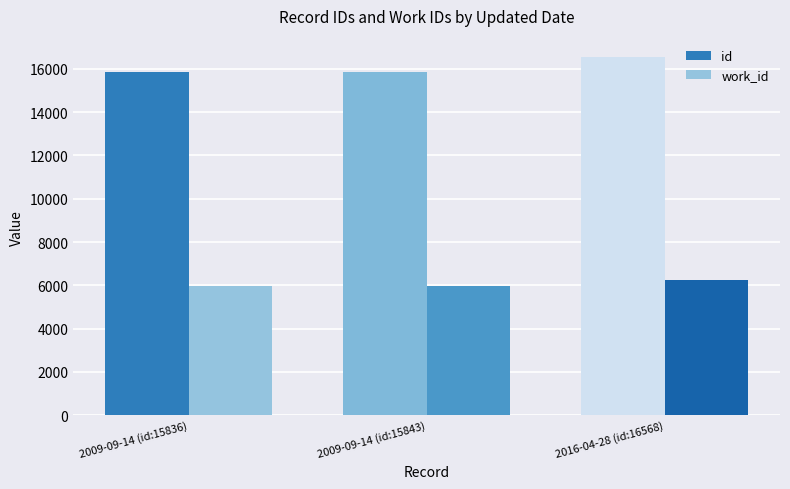

At how many categories does at least one series exceed 14963?

3